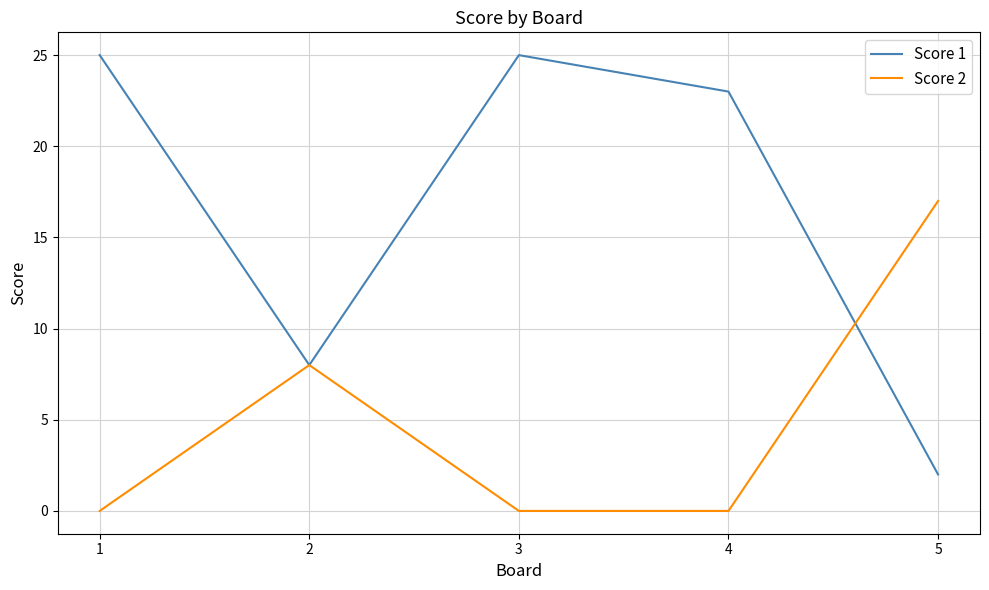

Reading right to left, list all the values displayed in this chart.

Score 1: 2	23	25	8	25
Score 2: 17	0	0	8	0